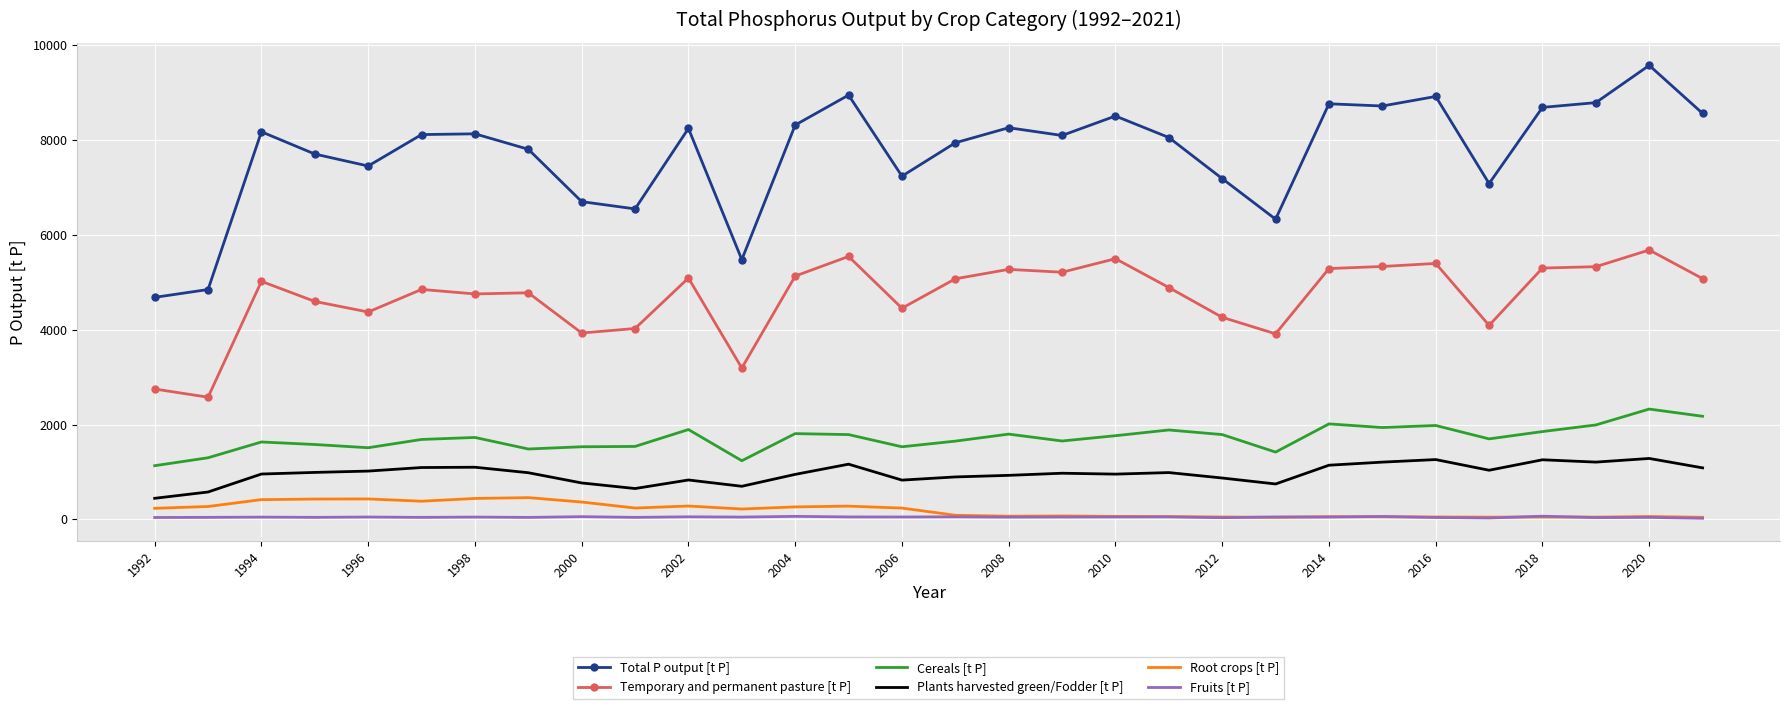

Which series has the largest total across all categories?

Total P output [t P]